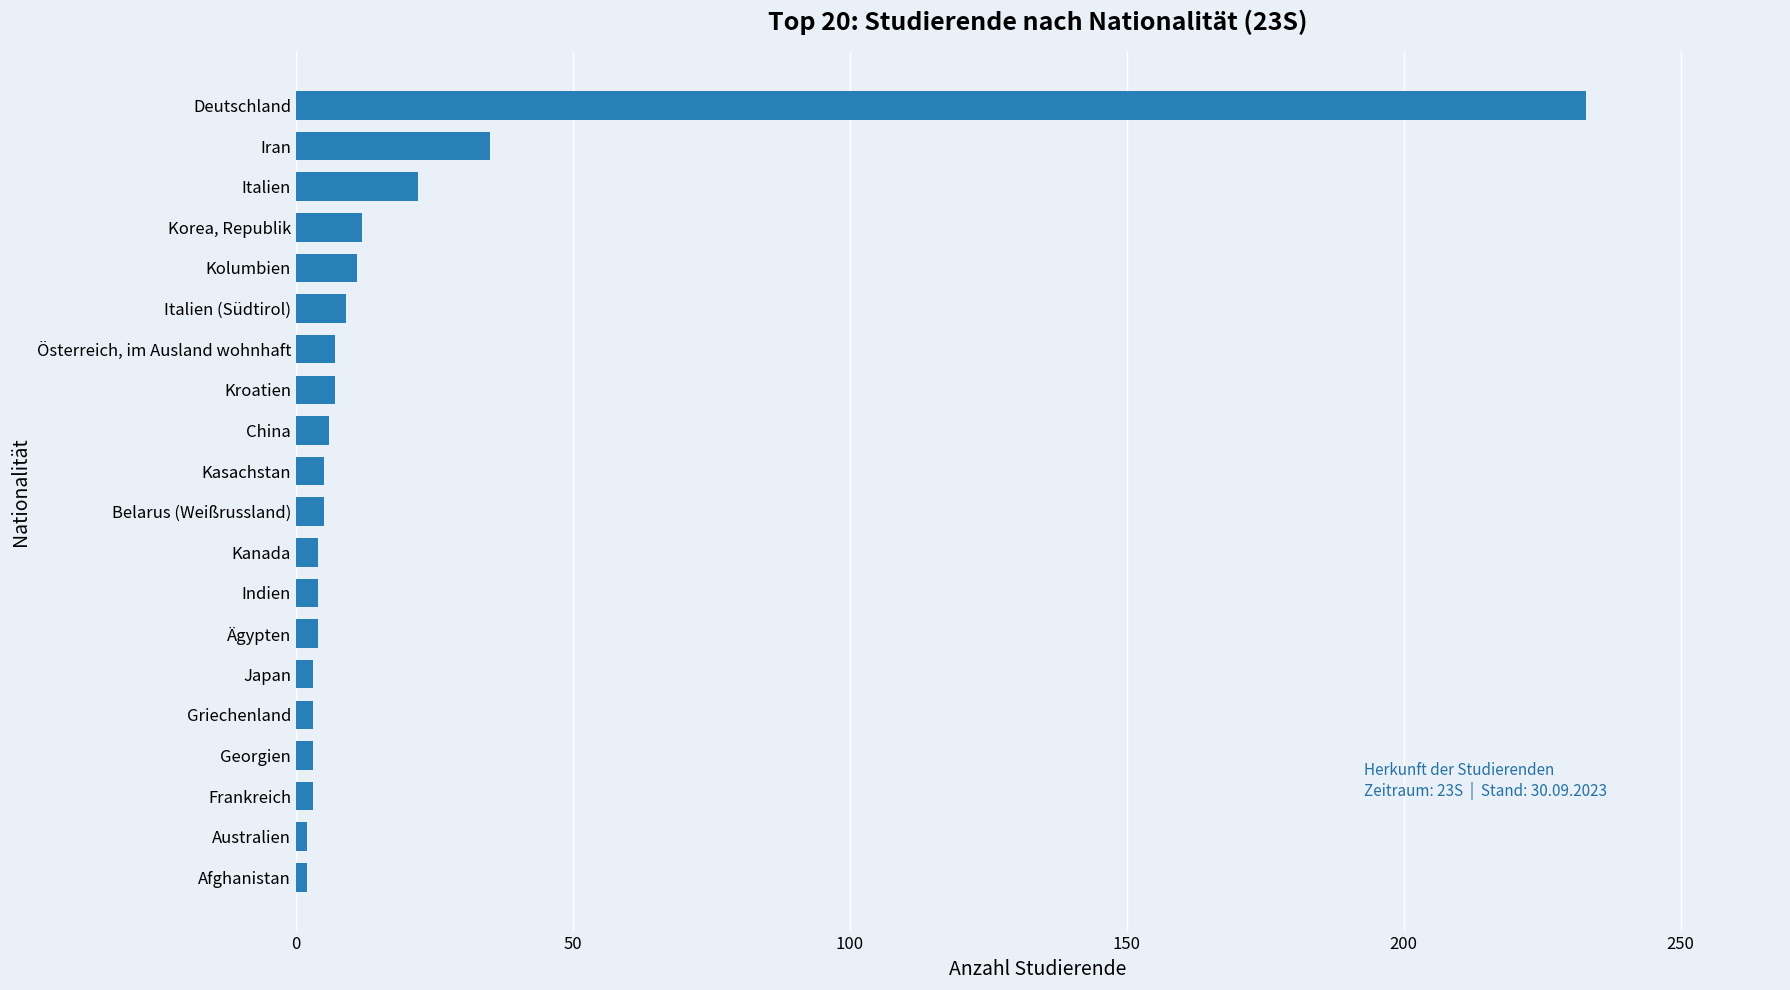

What is the change in value from Österreich, im Ausland wohnhaft to Italien?

+15